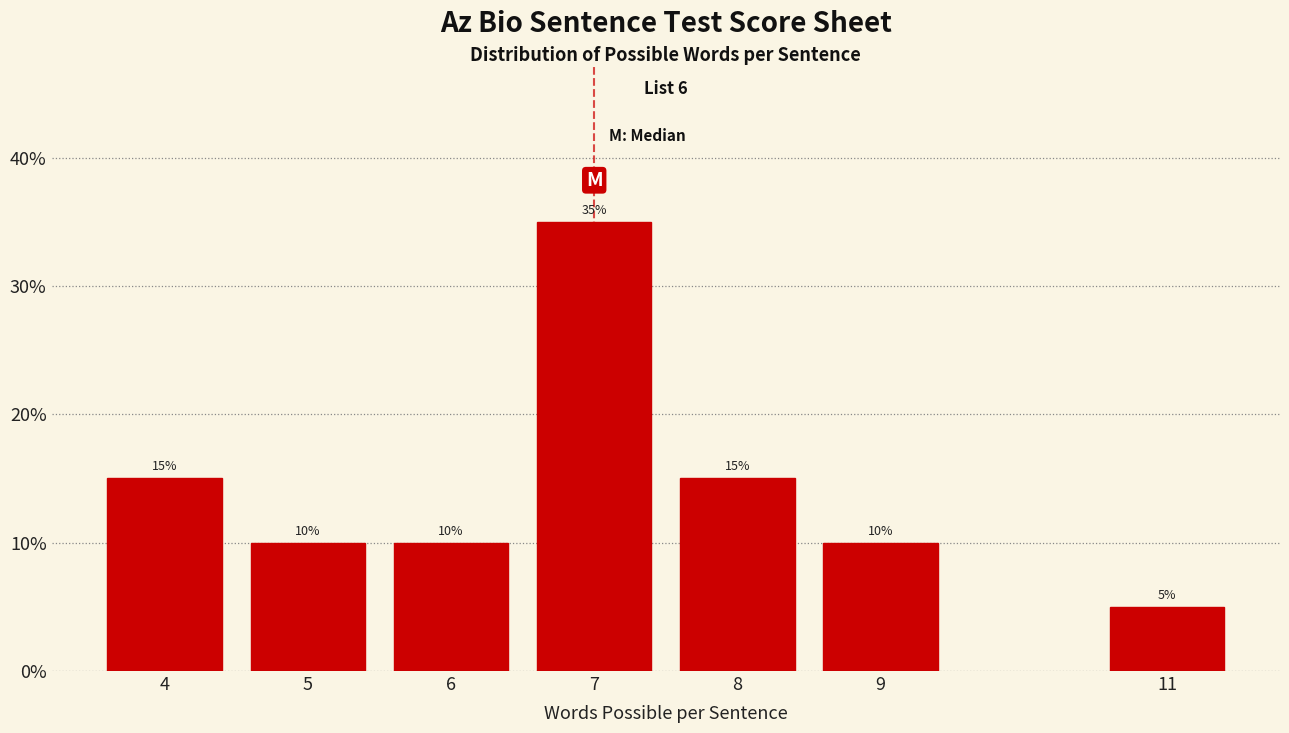

Are the bars horizontal?

No